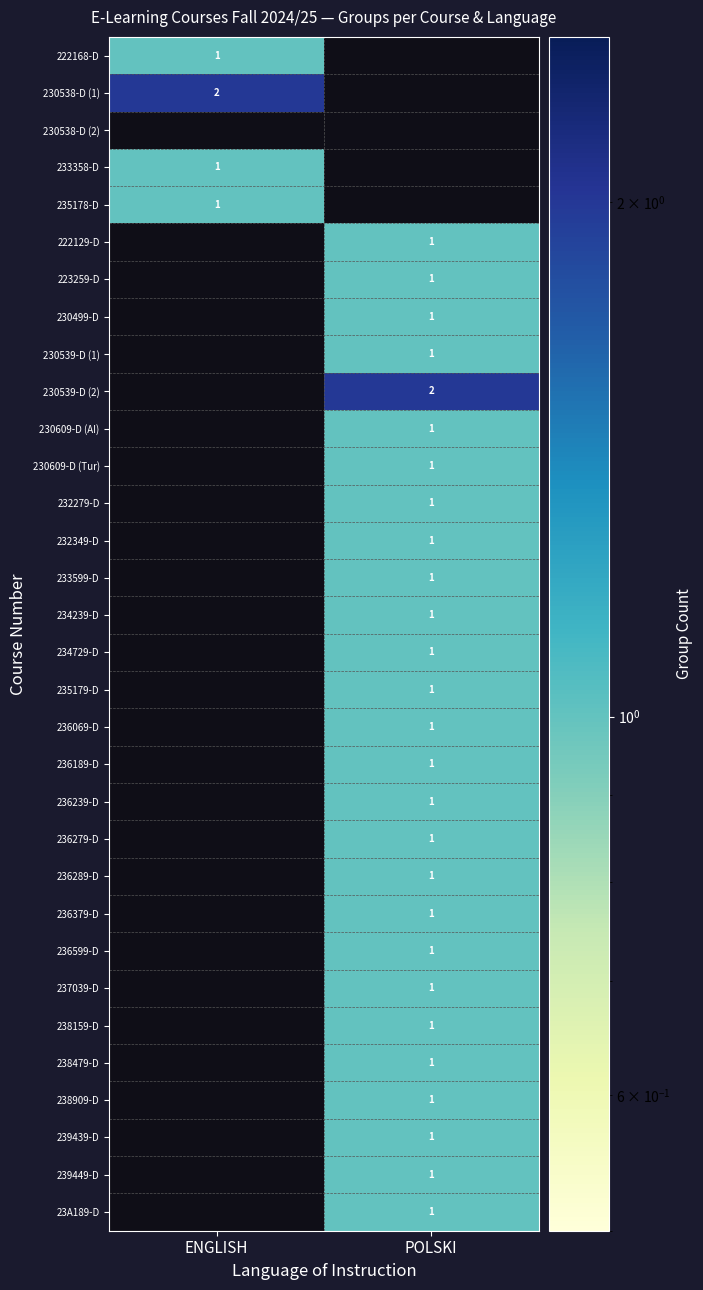

Which has a higher value, POLSKI or ENGLISH?

ENGLISH